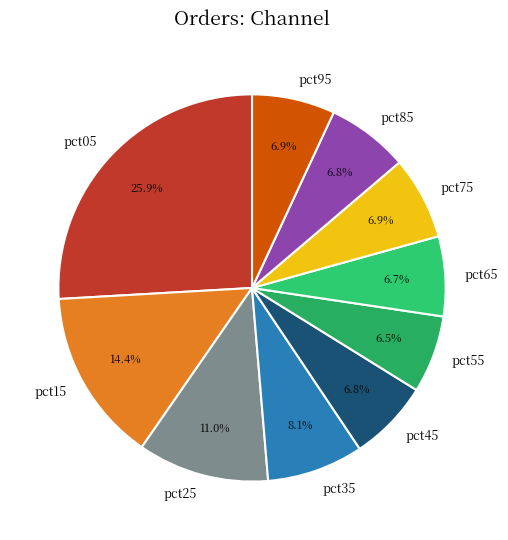

How many segments does this pie chart have?

10